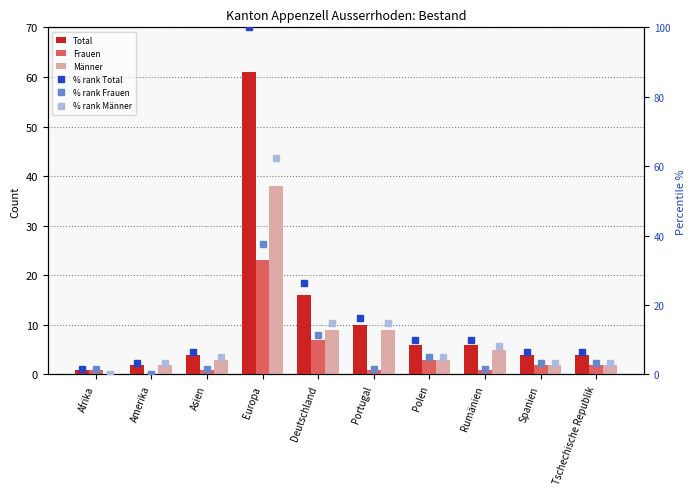

Which series has the largest range (max minus min)?

% rank Total